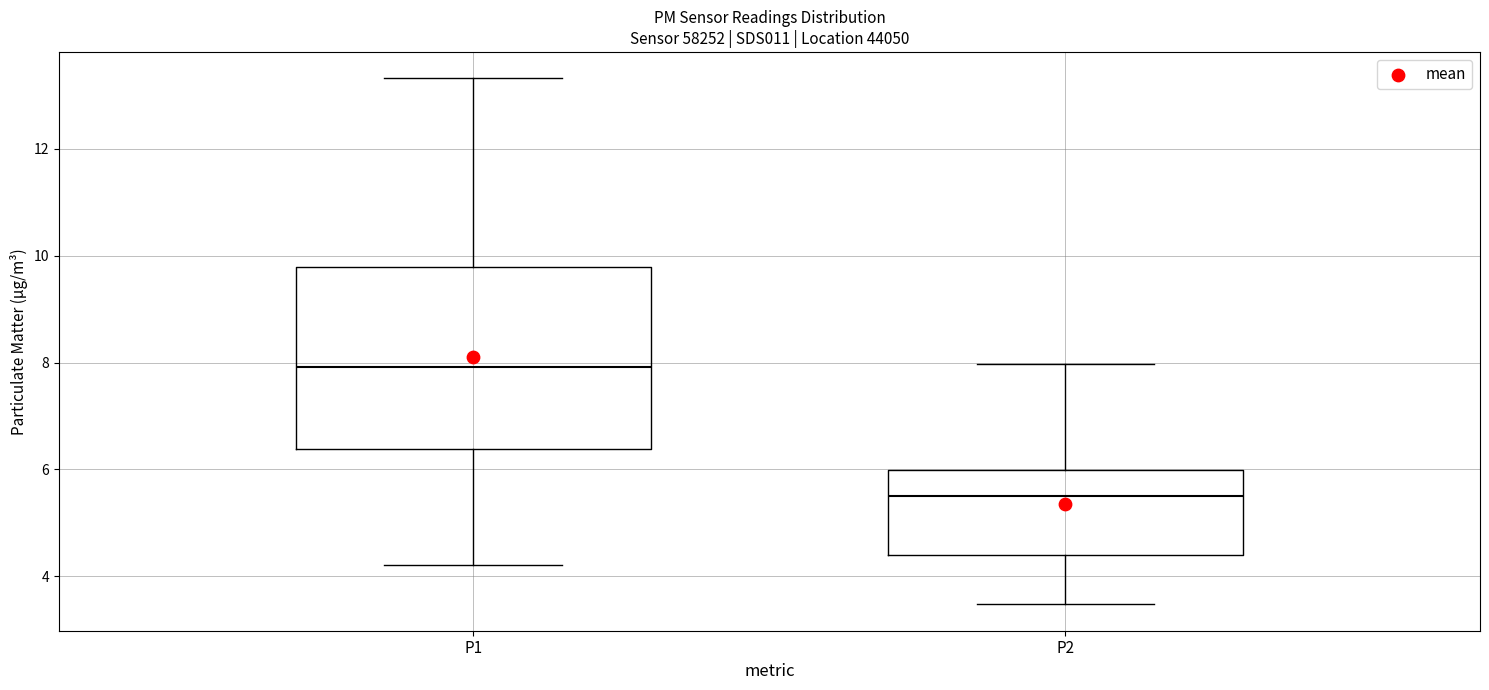

Which box is the tallest, from its lower edge to its upper edge?

P1